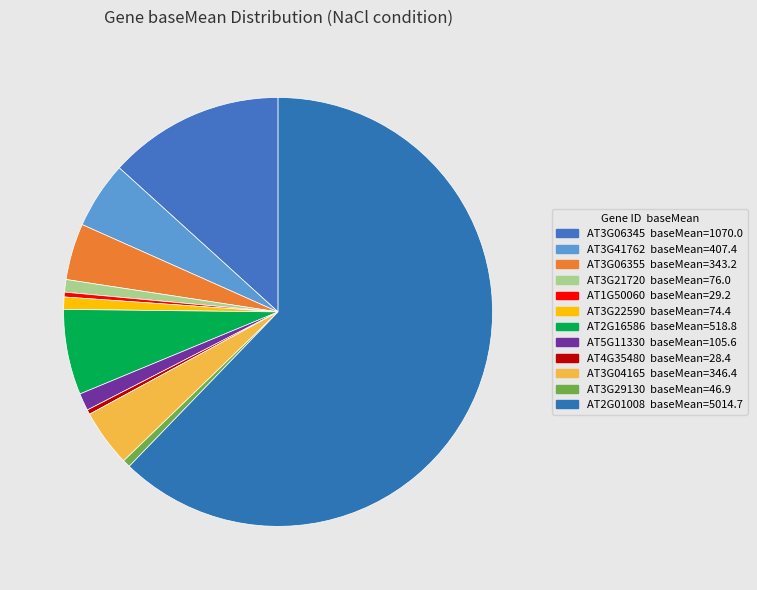

How many segments does this pie chart have?

12